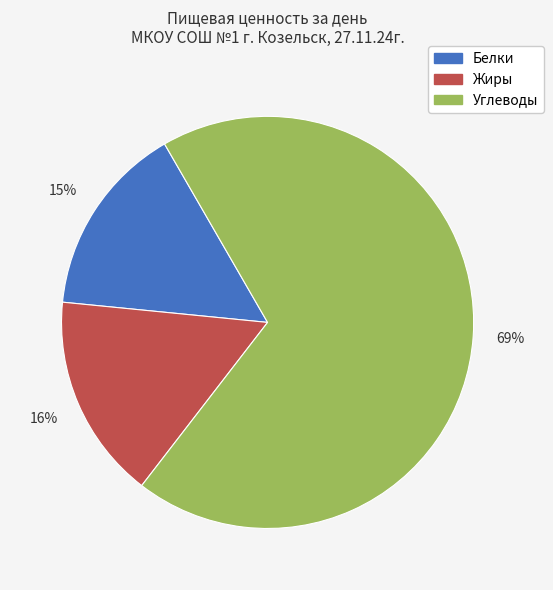

Which has a higher value, Жиры or Углеводы?

Углеводы